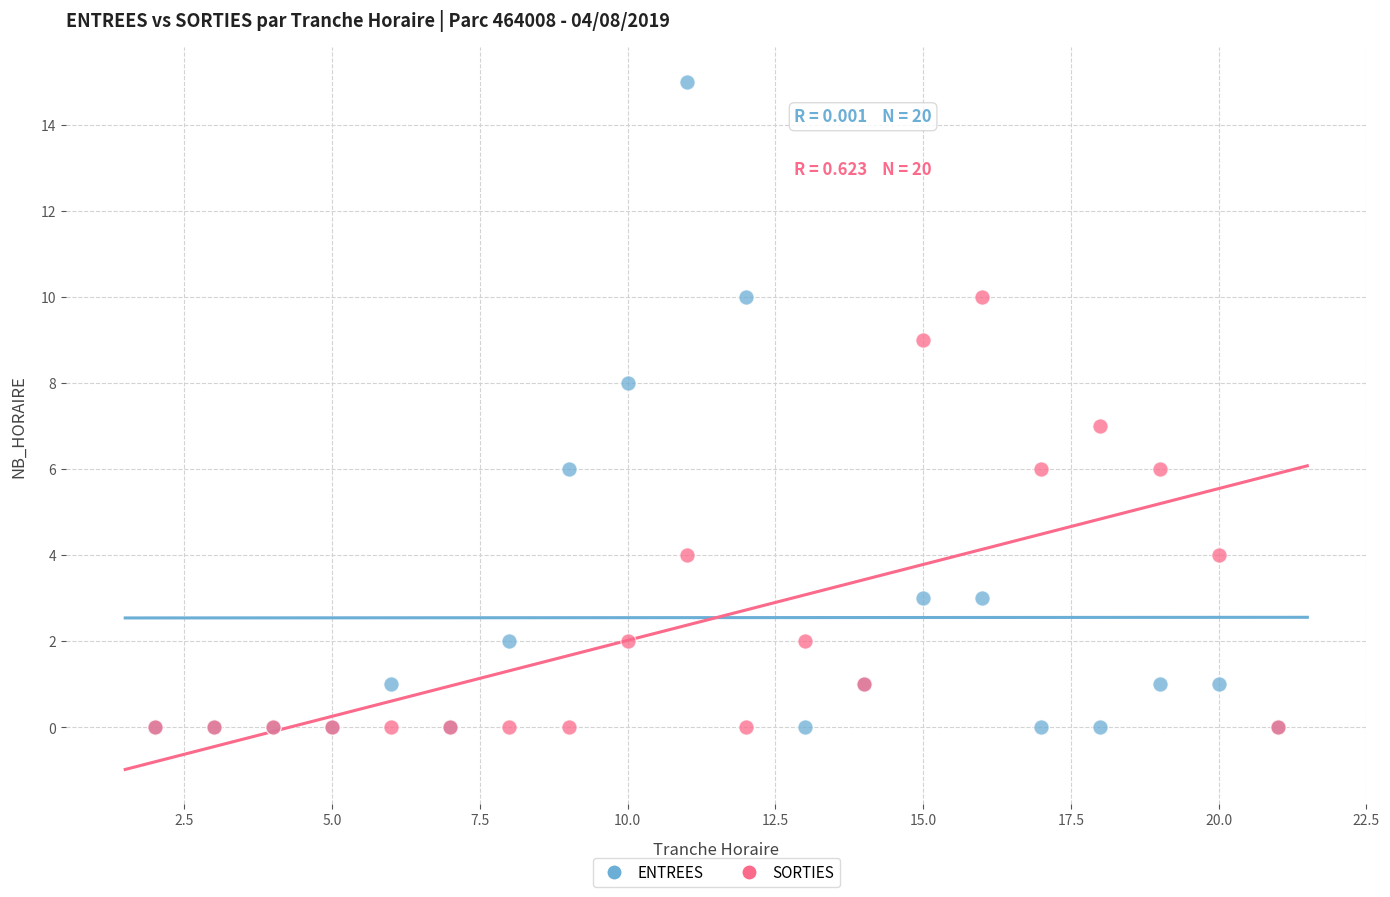

Which series reaches the maximum Y coordinate?

ENTREES